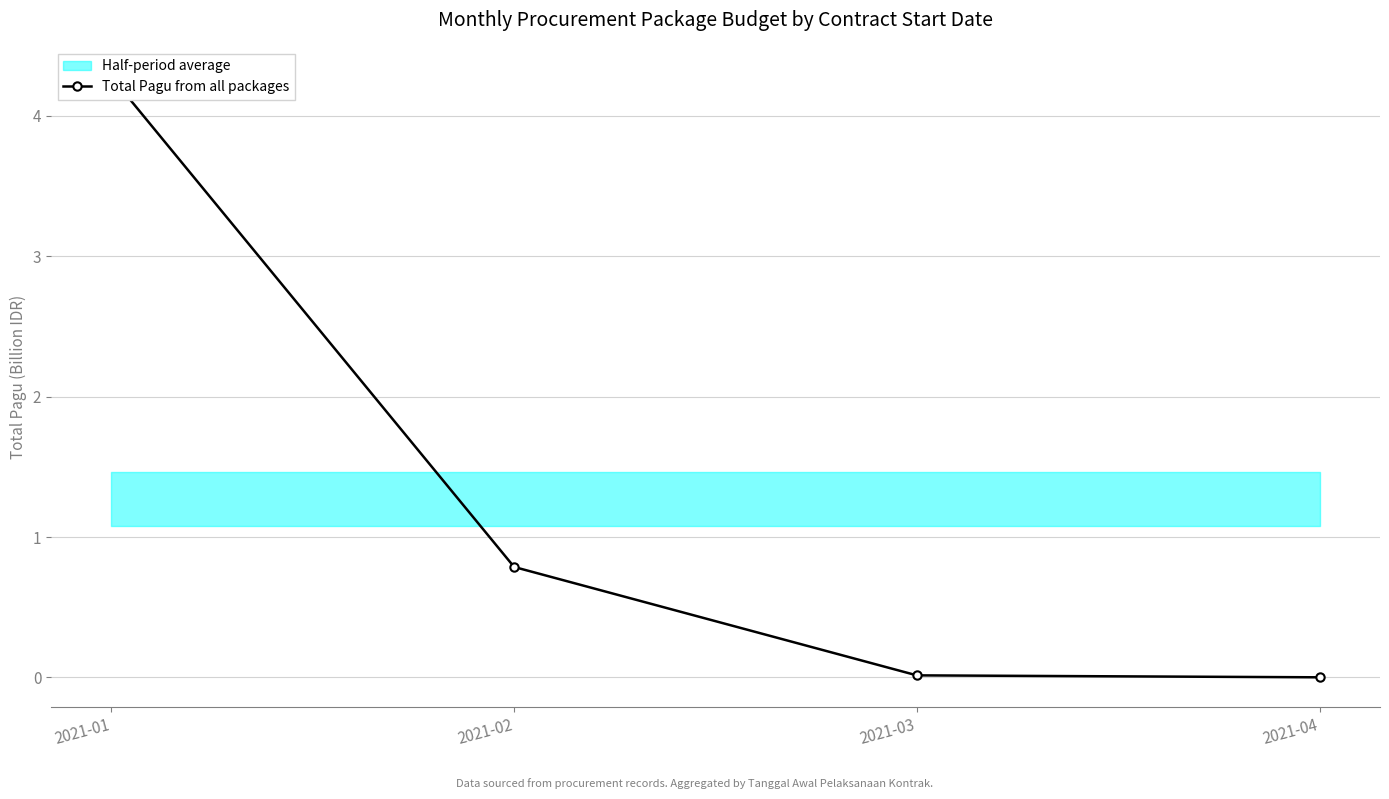

Which has a higher value, 2021-01 or 2021-02?

2021-01